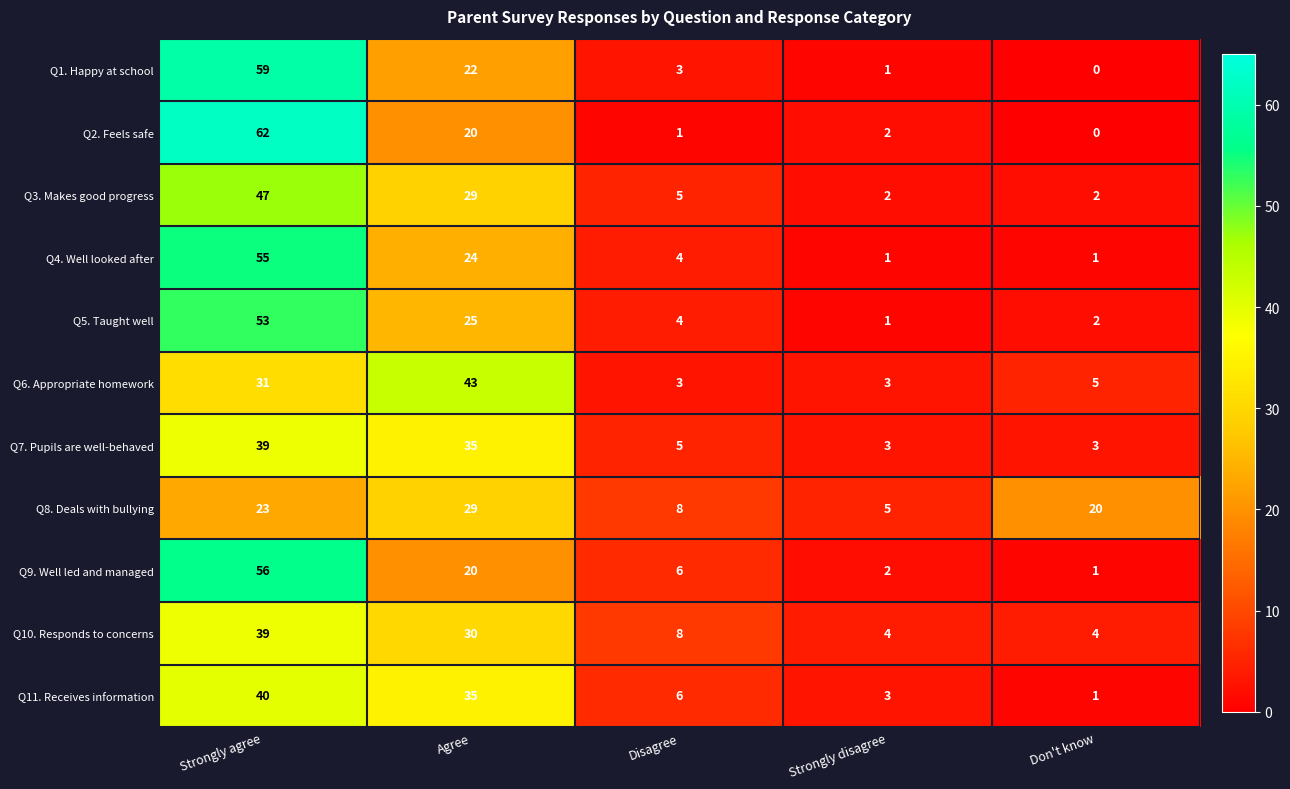

At how many categories does at least one series exceed 53?

1